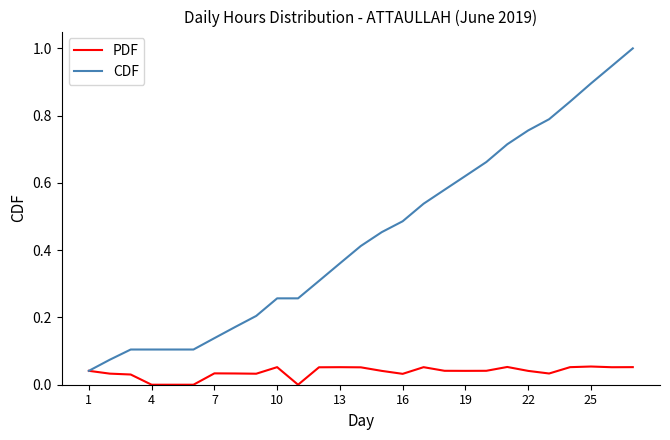

List the series in order of their peak value, lowest first.

PDF, CDF